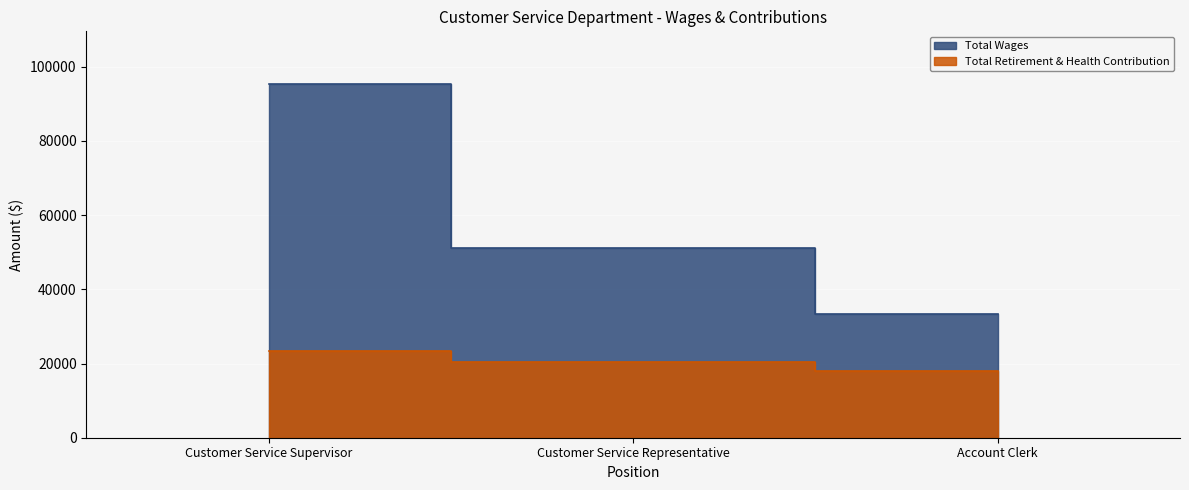

Rank the series at Account Clerk from highest to lowest value.

Total Wages, Total Retirement & Health Contribution